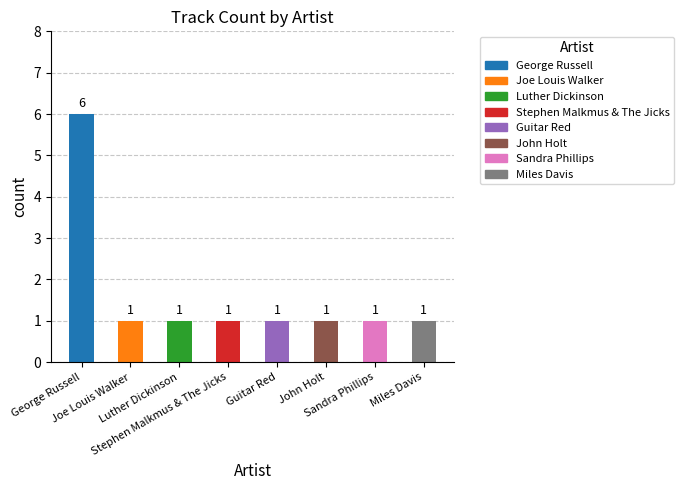

The chart shows a value of 1 at Miles Davis. True or false?

True